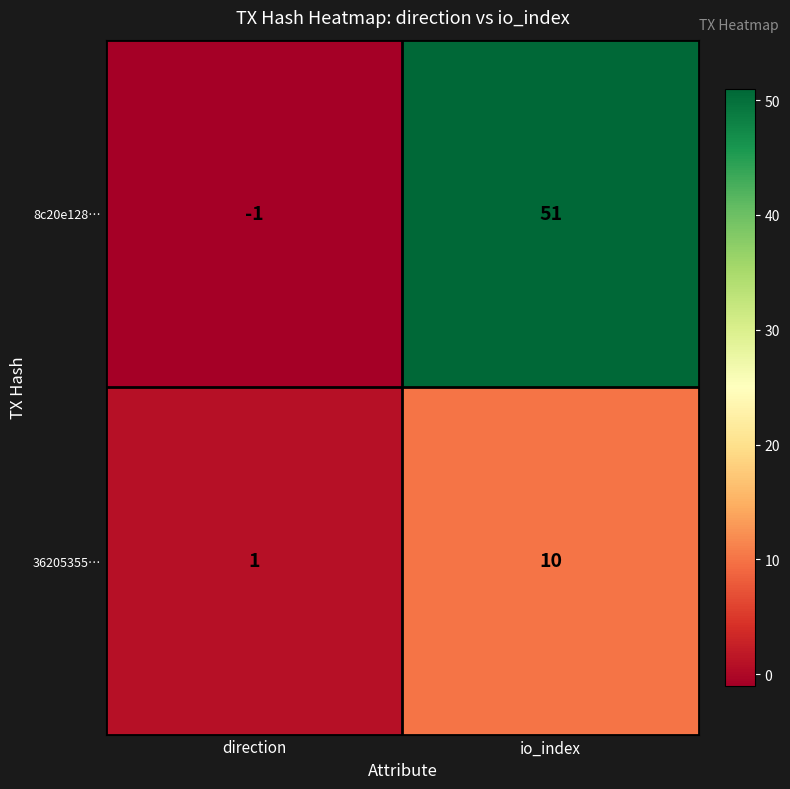

The value of 36205355… at direction is 2. True or false?

False